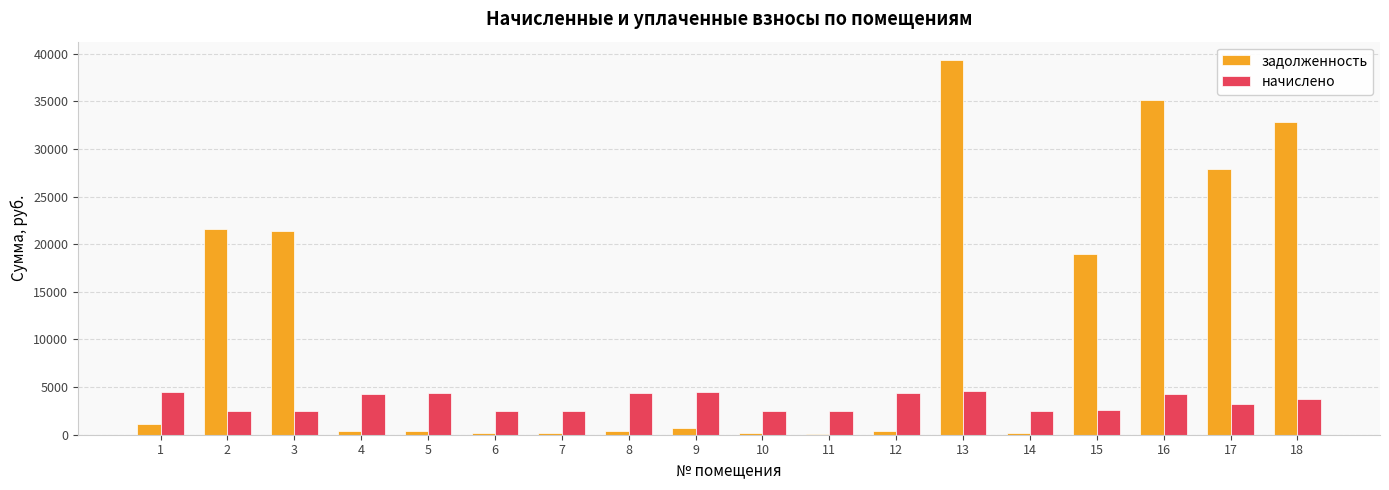

What is the greatest value displayed?

39298.2